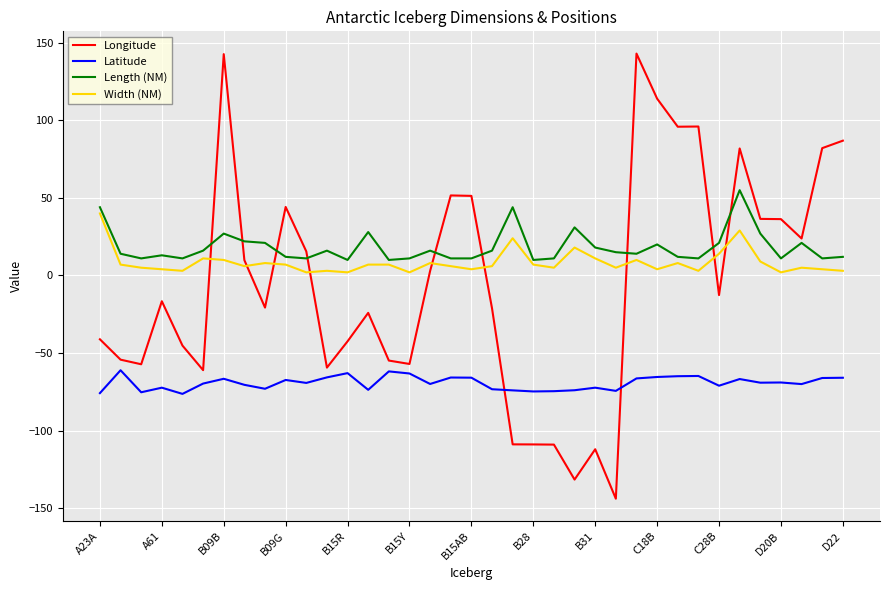

Does the chart have visible grid lines?

Yes